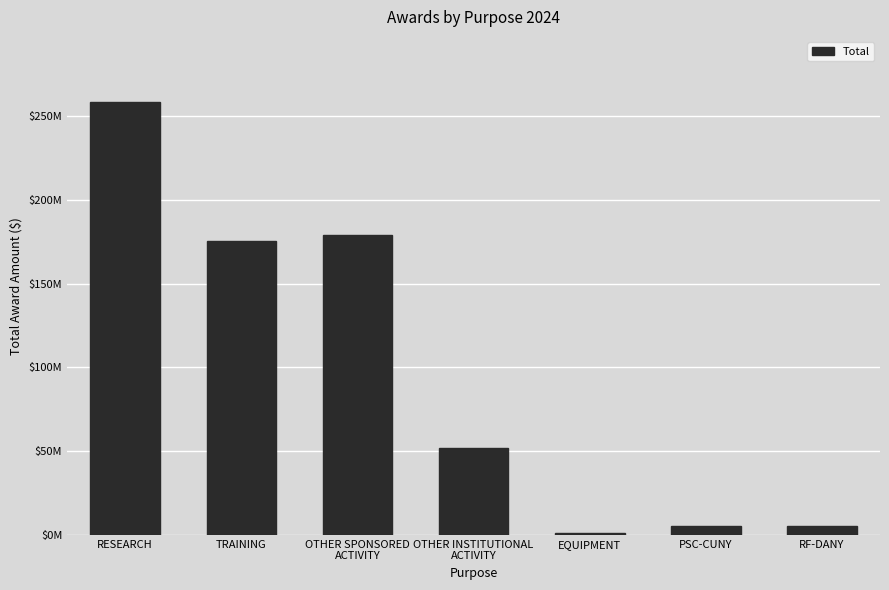

What is the ratio of the value at TRAINING to the value at EQUIPMENT?

130.9